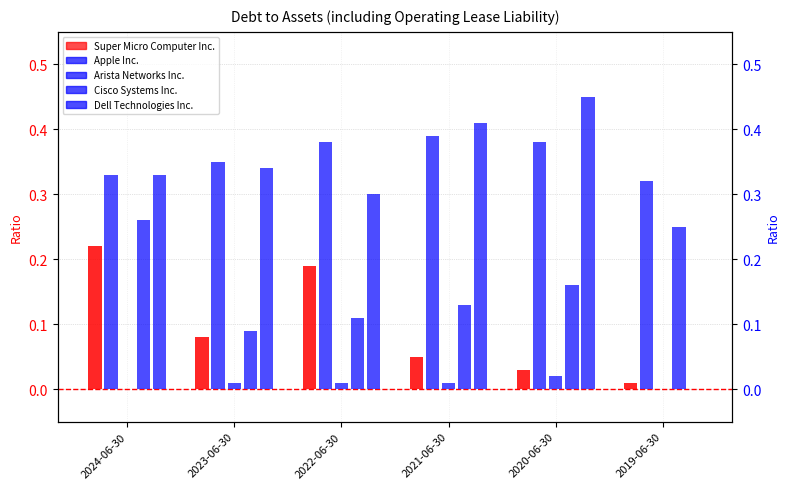

What is the difference between the highest and lowest values at 2023-06-30?

0.3